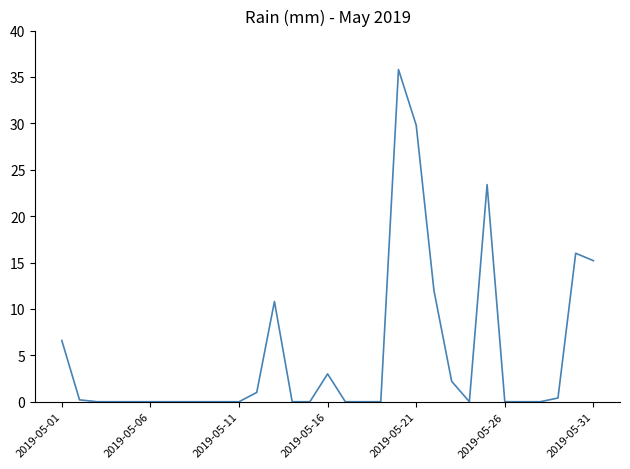

What is the difference between the maximum and minimum values?

35.8